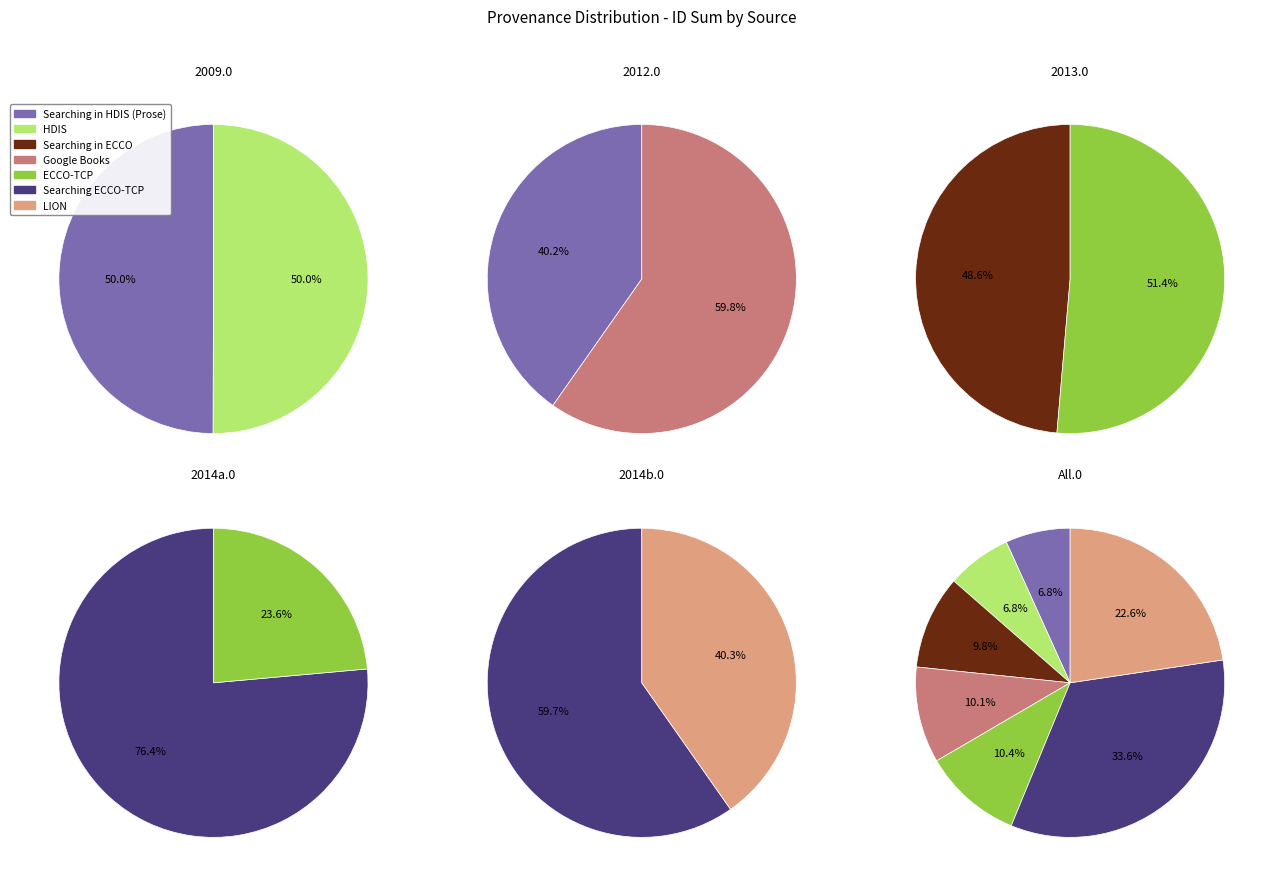

Is it true that Searching in ECCO is 3% of the pie?

False